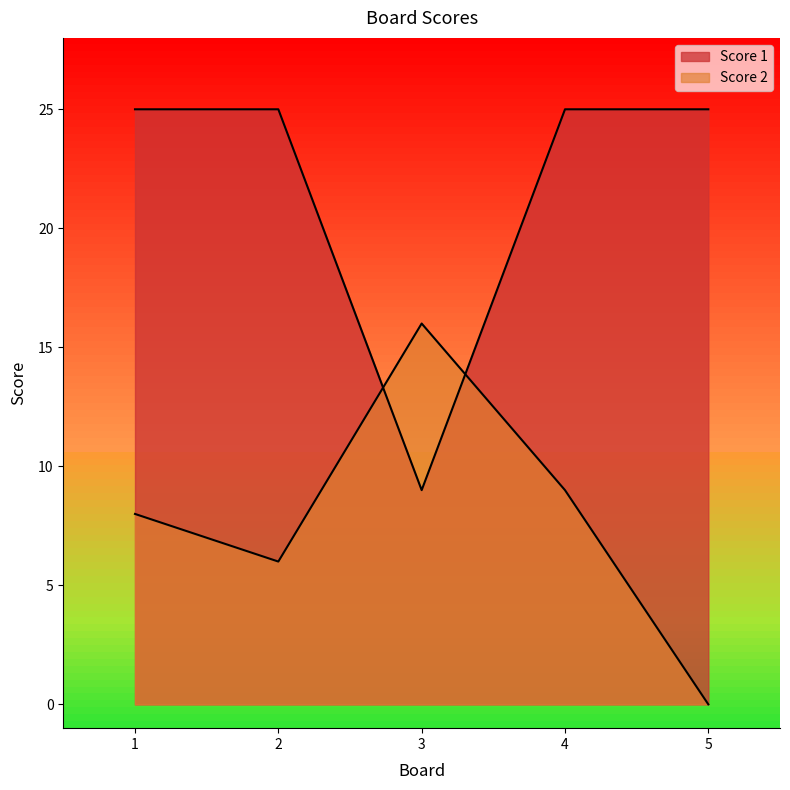

Rank the series by their average value, from lowest to highest.

Score 2, Score 1